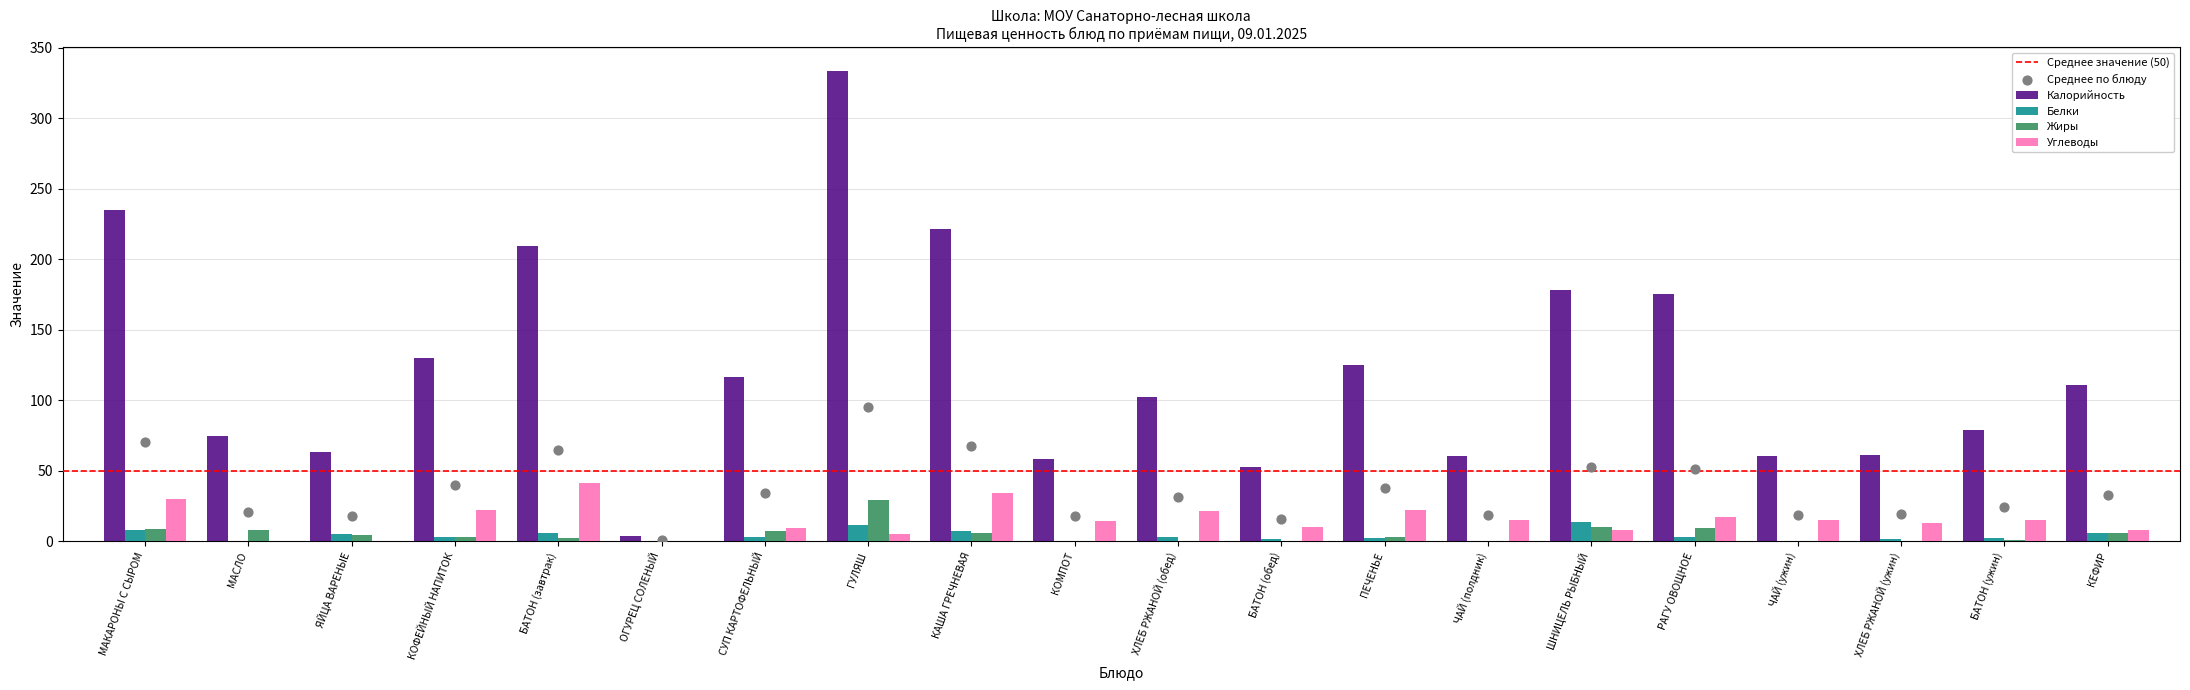

What are all the series names shown in the legend?

Калорийность, Белки, Жиры, Углеводы